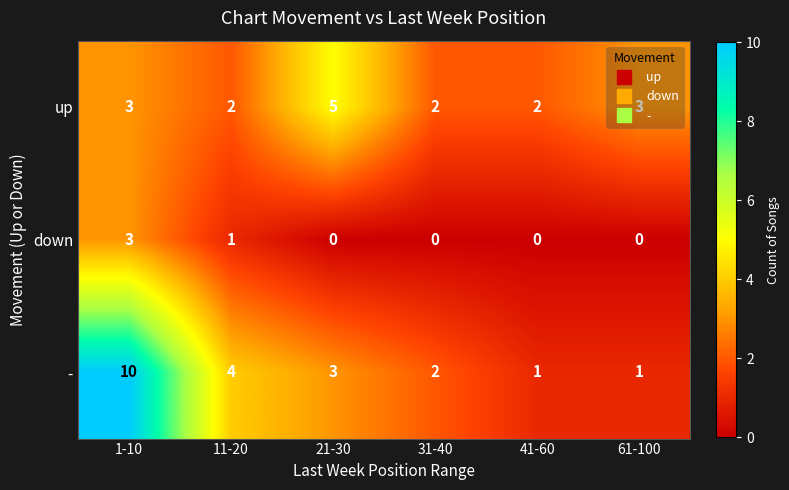

What is the greatest value displayed?

10